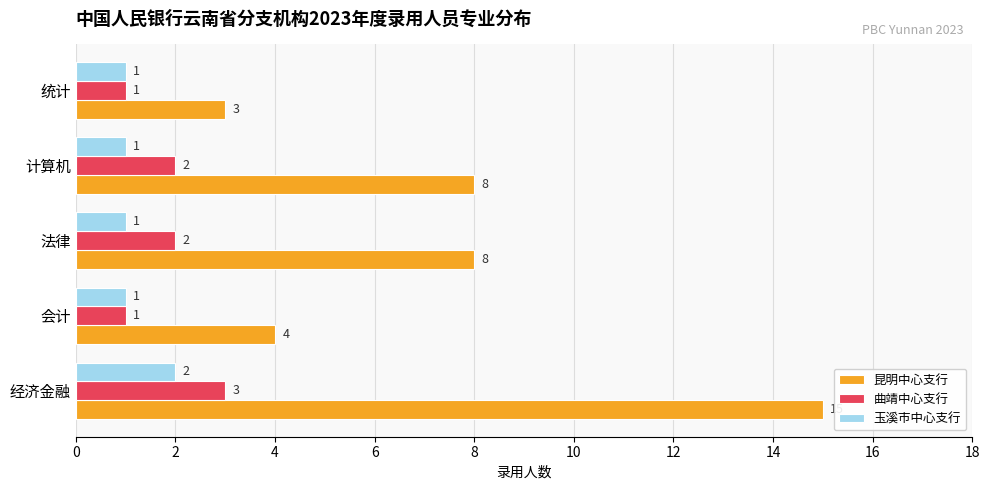

Which series changed the most between 经济金融 and 会计?

昆明中心支行